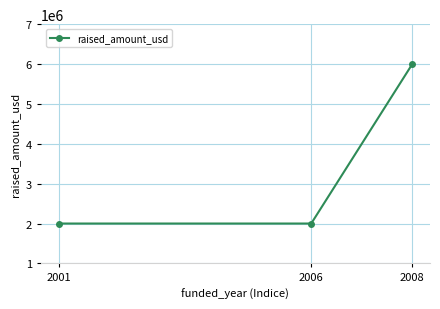

Reading left to right, extract all data points from this chart.

2000000	2000000	6000000